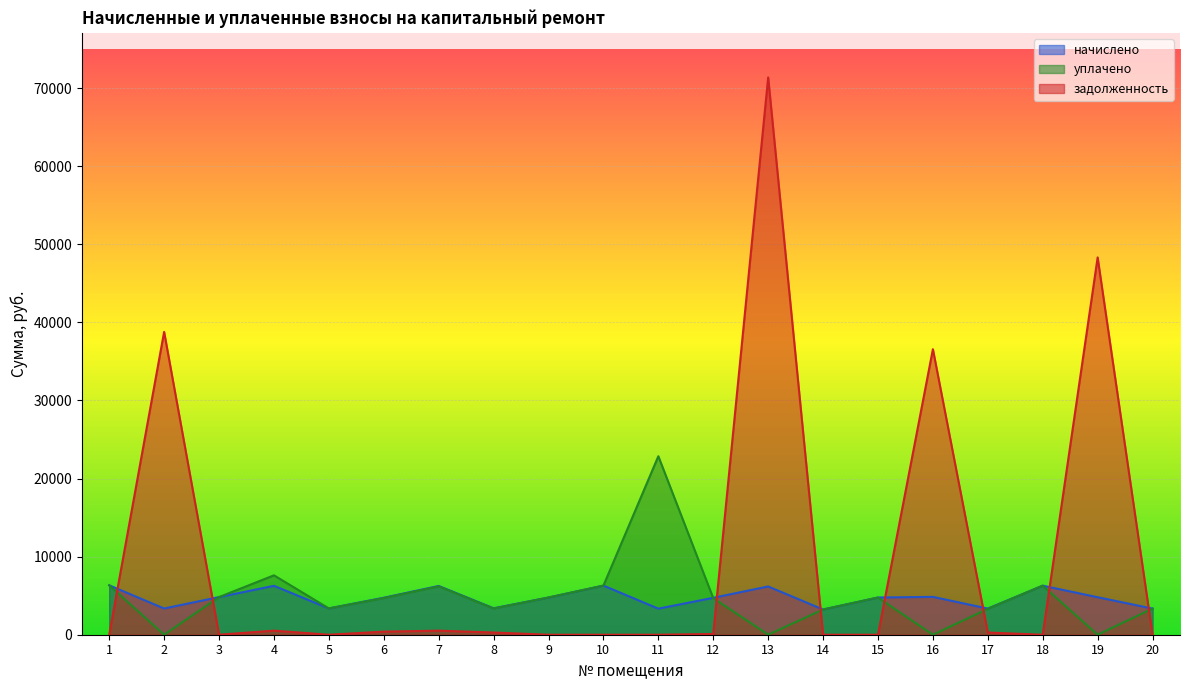

At which label does начислено first exceed 4764?

1